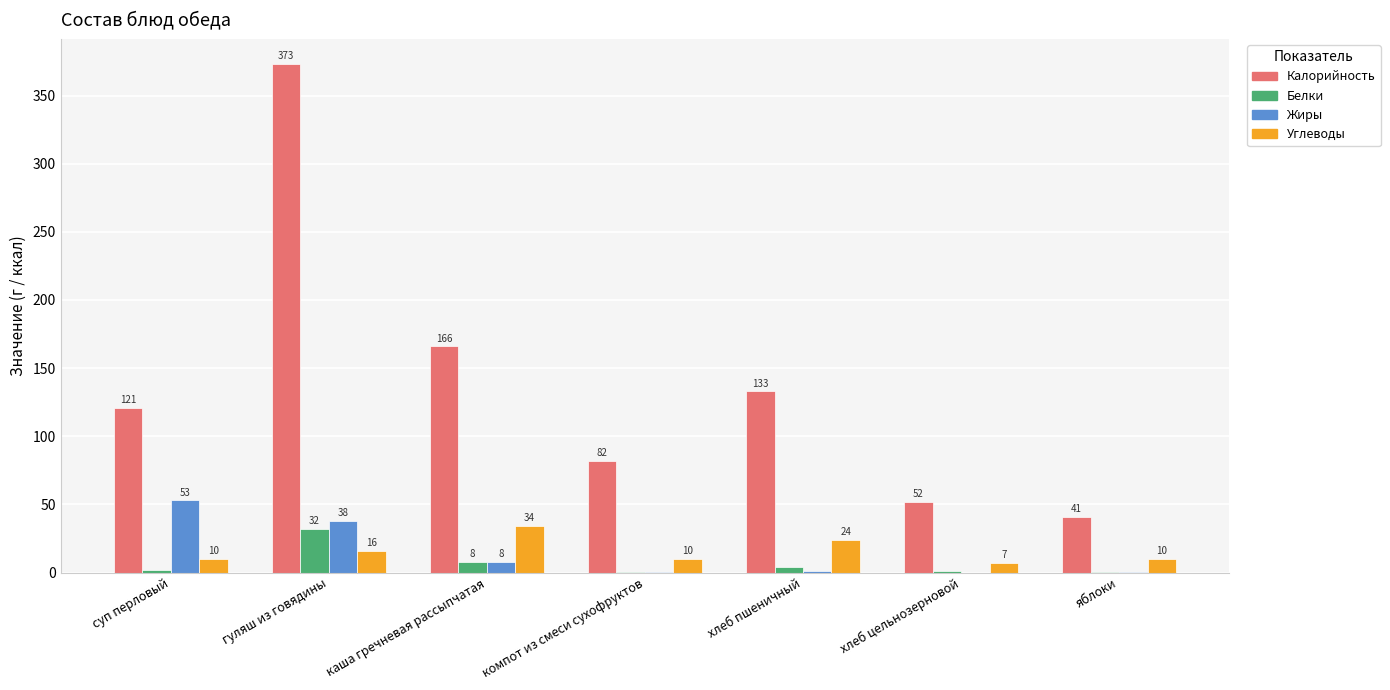

How many categories are shown in the chart?

7